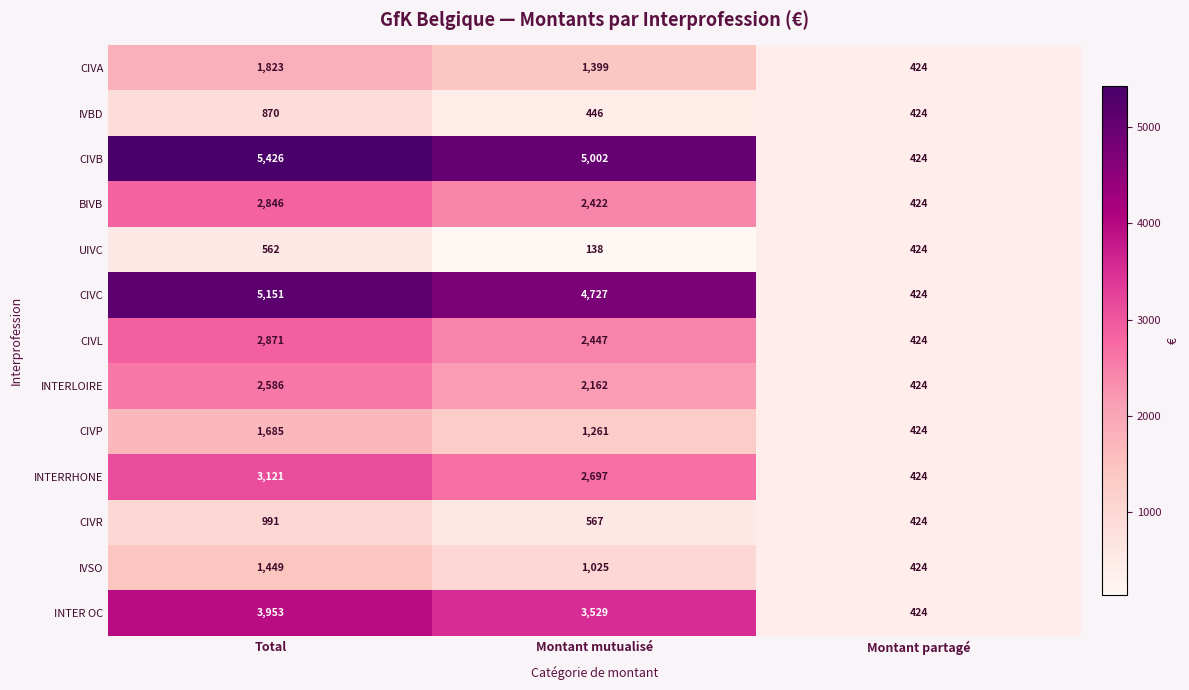

What is the spread (max minus min) of values at Montant mutualisé?

4864